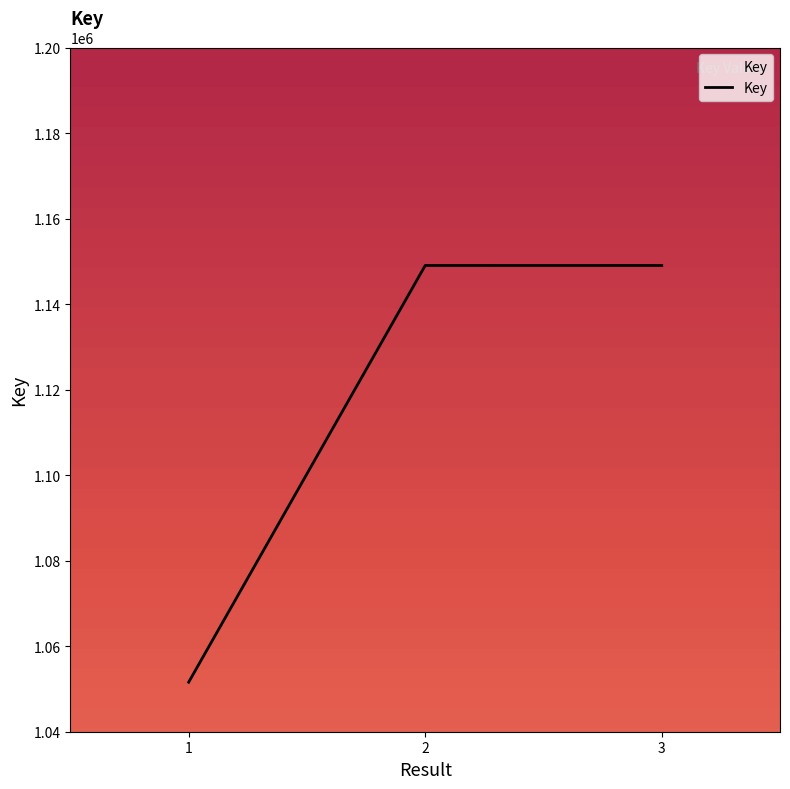

What is the change in value from 1 to 3?

+97450